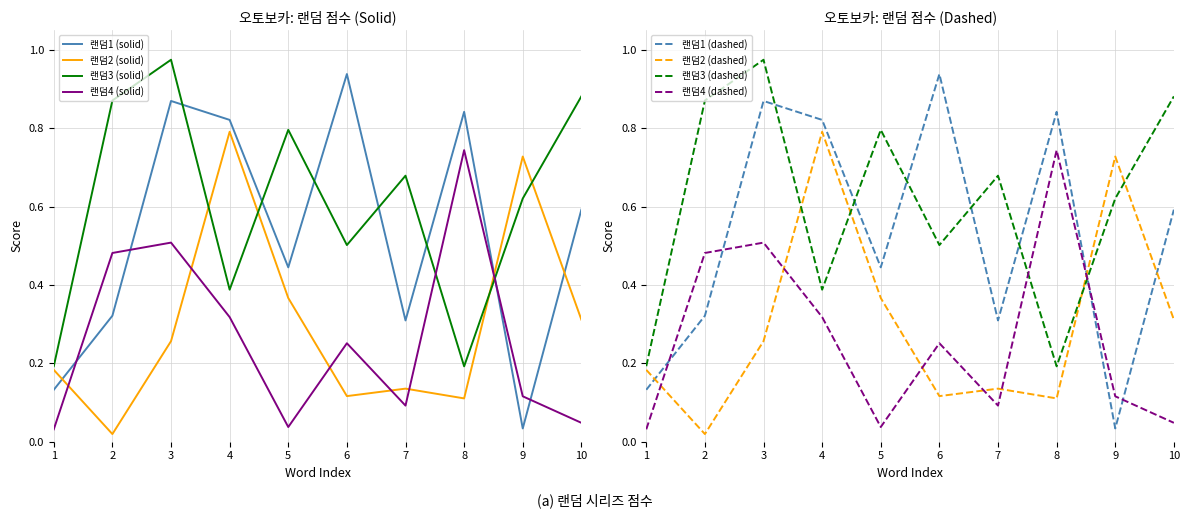

How many interior local valleys does the 랜덤2 series have?

3